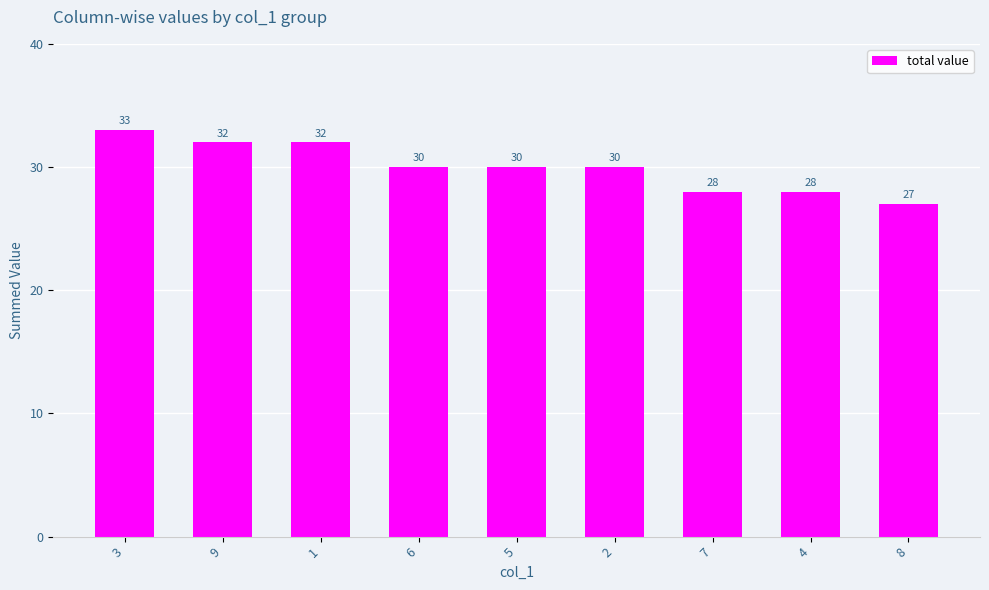

What is the value of the 4th bar from the left?

30